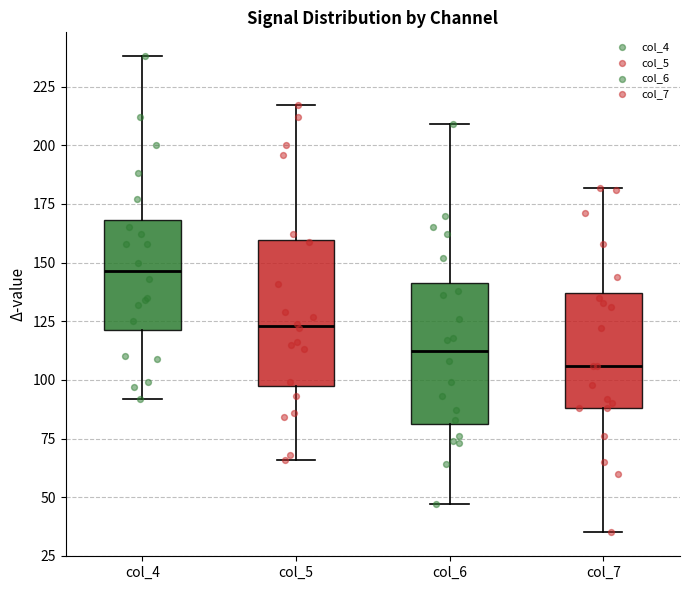

Where does the lower whisker of the box for col_7 end on the y-axis? The values are not printed on the chart, so give them approximately, as read against the axis.

35